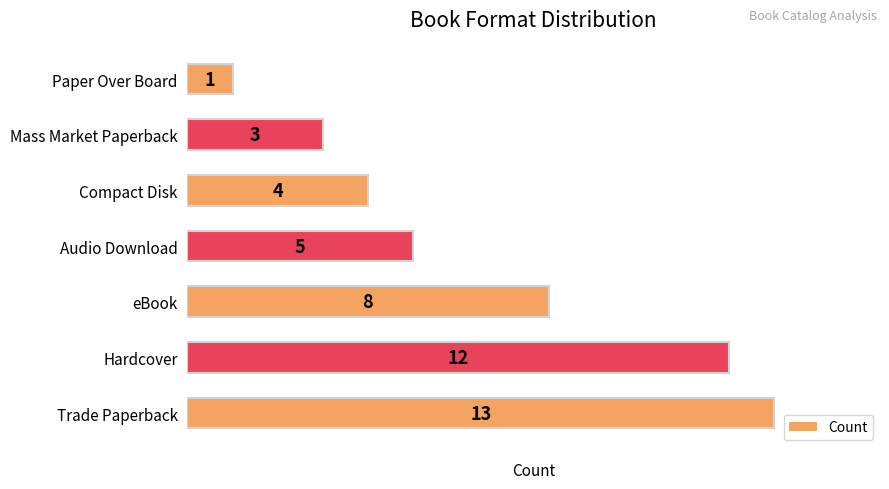

Between Audio Download and Trade Paperback, which is larger?

Trade Paperback